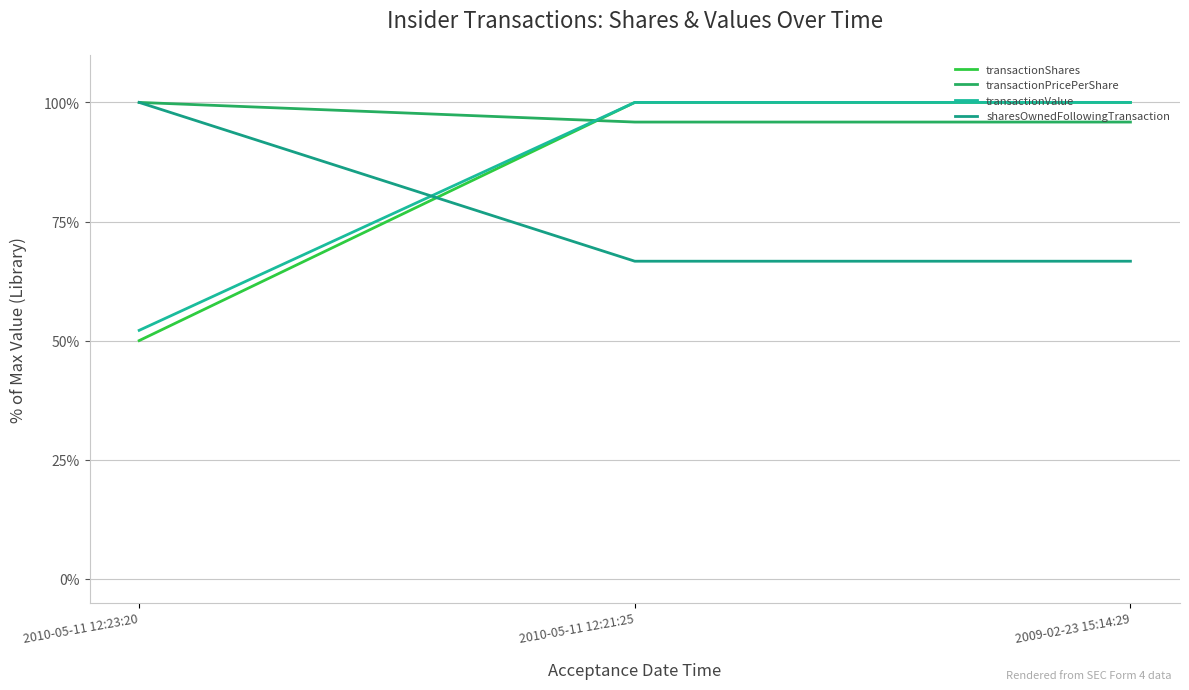

How many lines are shown in the chart?

4